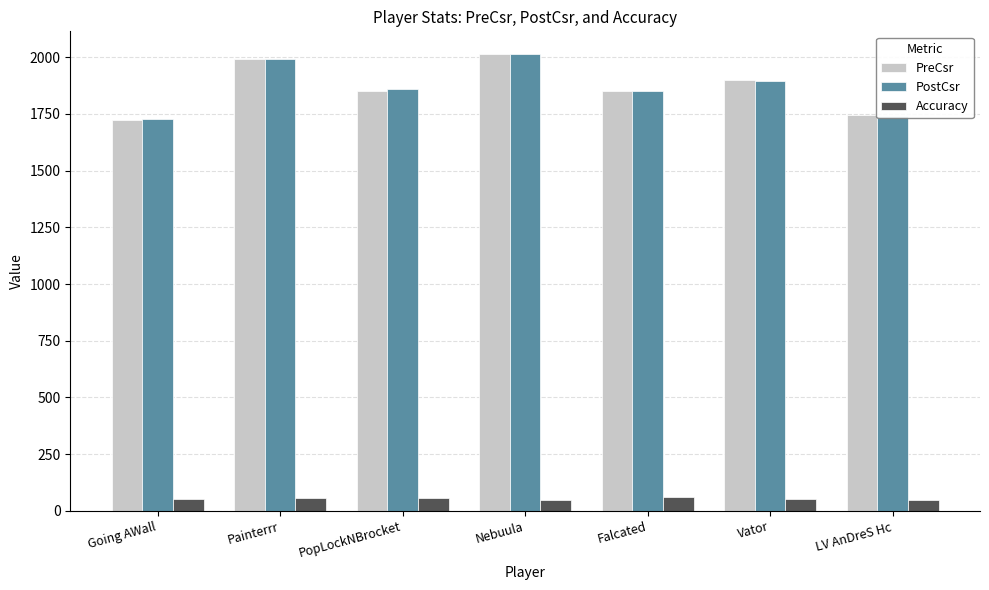

At how many categories does at least one series exceed 1839?

5